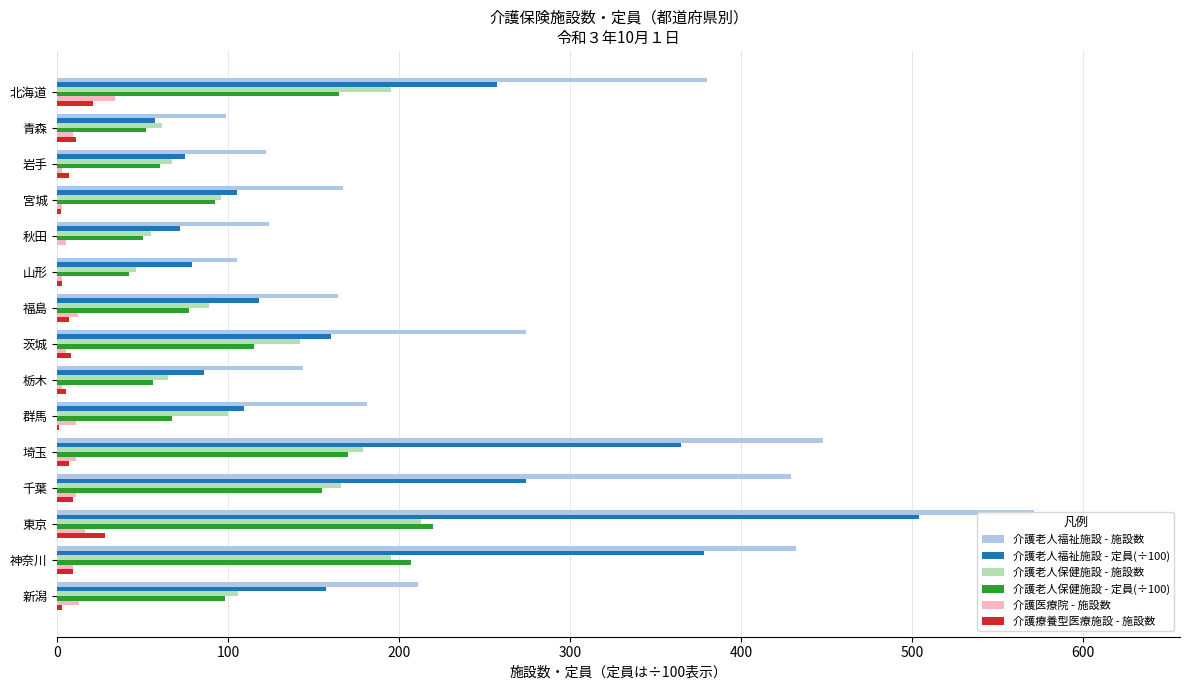

Rank the series by their maximum value, from highest to lowest.

介護老人福祉施設 - 施設数, 介護老人福祉施設 - 定員(÷100), 介護老人保健施設 - 定員(÷100), 介護老人保健施設 - 施設数, 介護医療院 - 施設数, 介護療養型医療施設 - 施設数